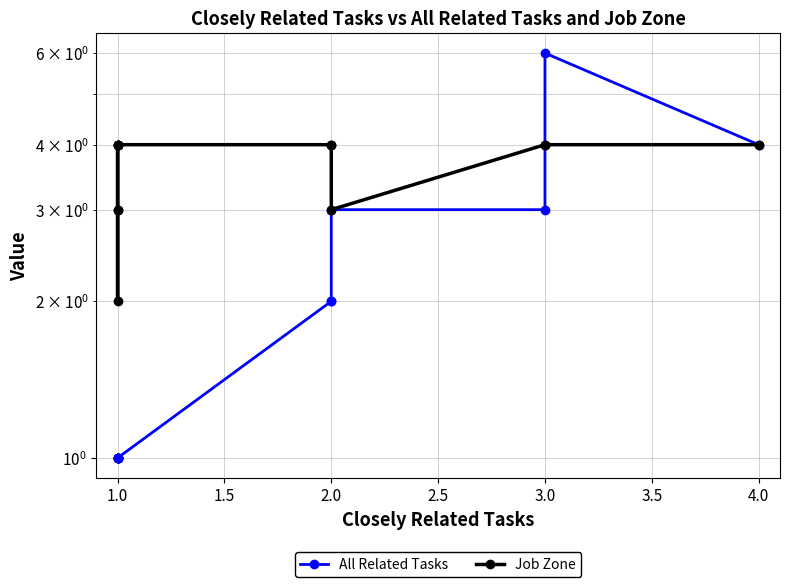

At which category does Job Zone reach its first local valley?

2.0